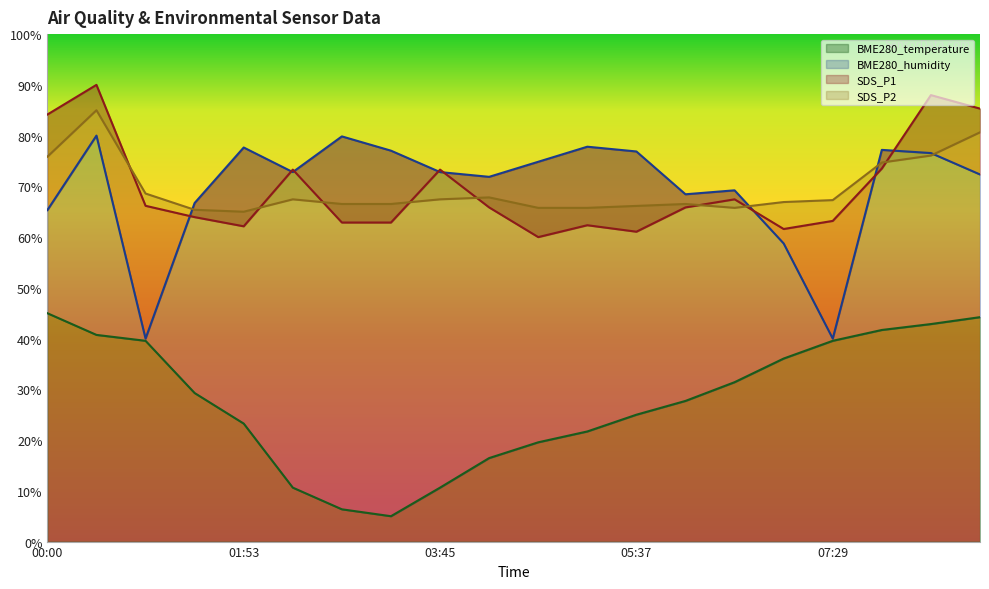

What is the approximate value of BME280_humidity at 07:29?

40.0